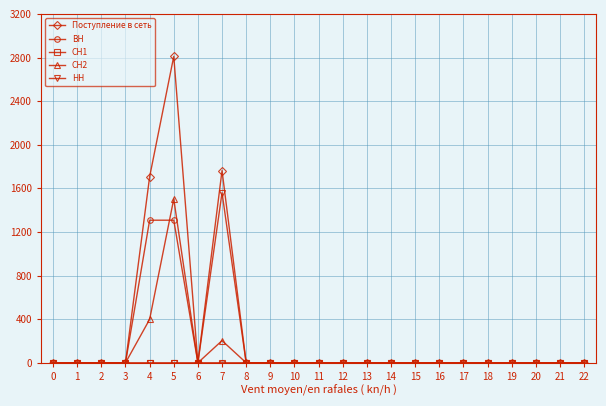

The value of НН at 14 is 0.0. True or false?

True